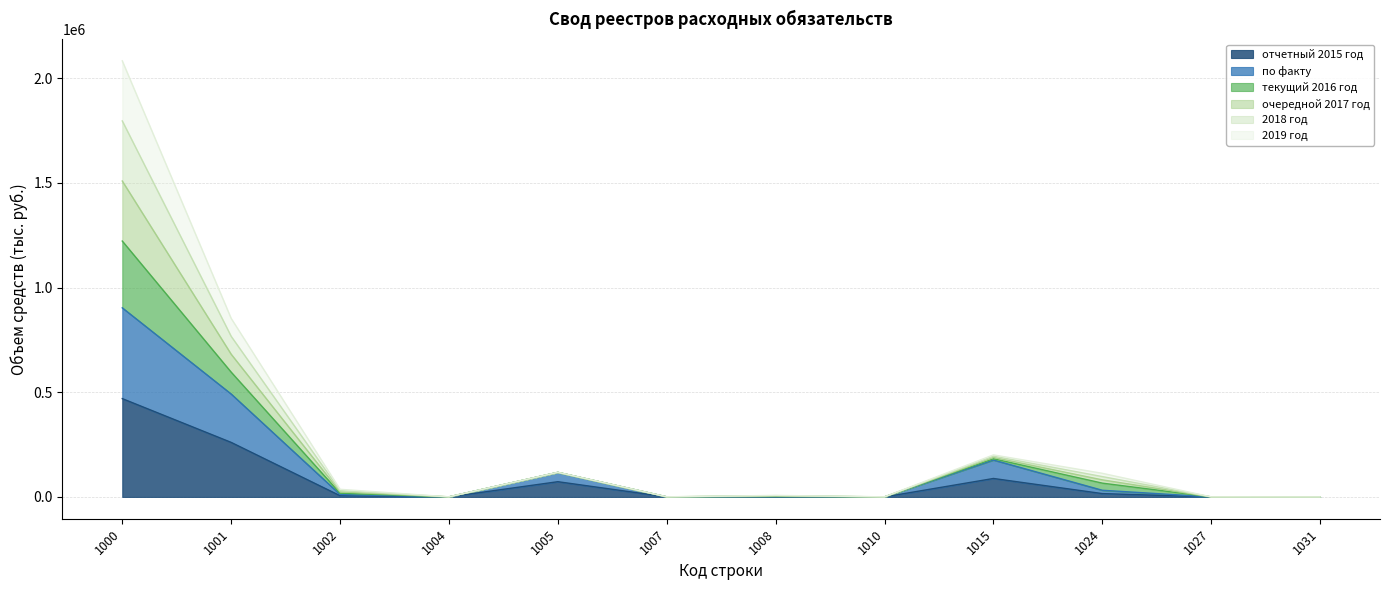

Does the chart display data point markers on the line(s)?

No